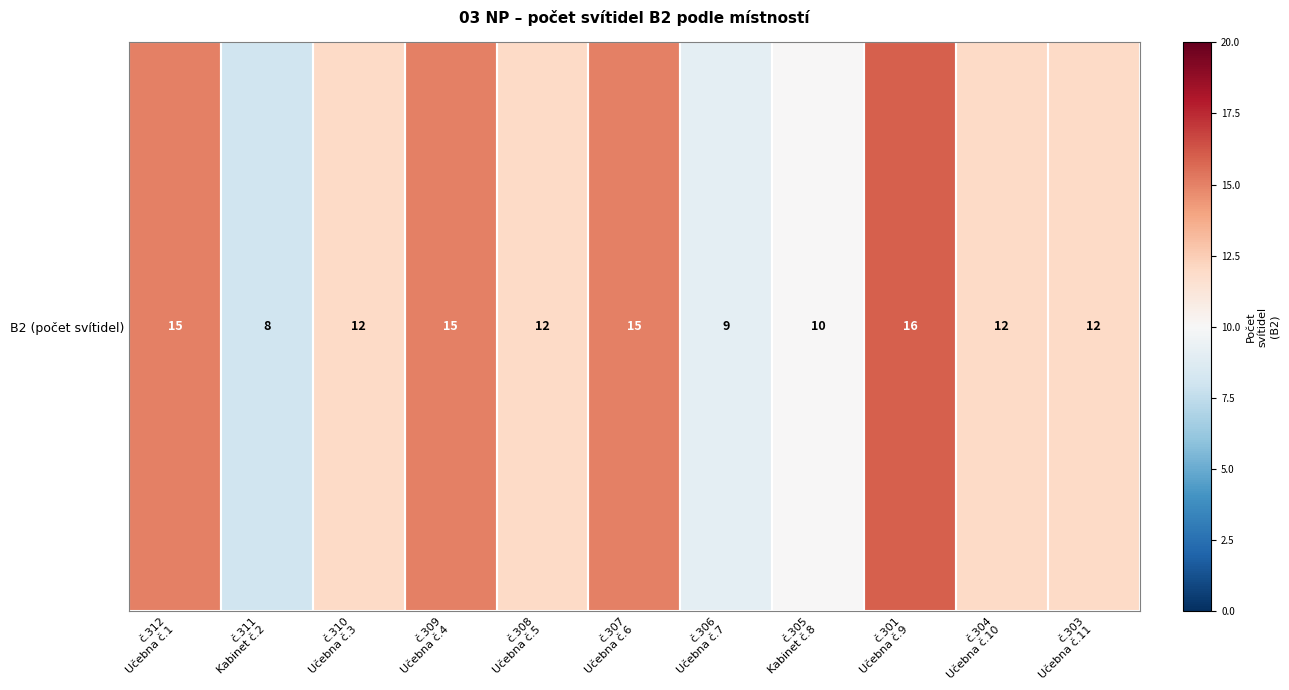

Rank the categories by value from highest to lowest.

č.301
Učebna č.9, č.312
Učebna č.1, č.309
Učebna č.4, č.307
Učebna č.6, č.310
Učebna č.3, č.308
Učebna č.5, č.304
Učebna č.10, č.303
Učebna č.11, č.305
Kabinet č.8, č.306
Učebna č.7, č.311
Kabinet č.2